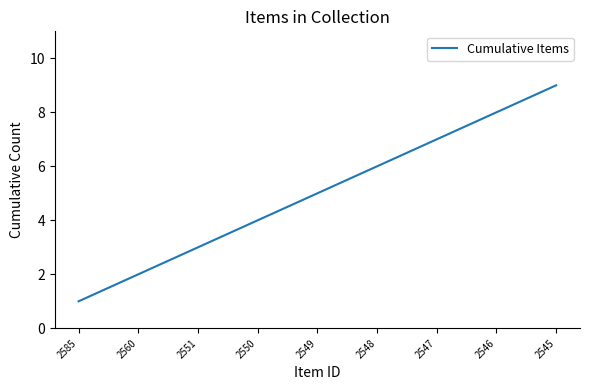

Does the chart display data point markers on the line(s)?

No